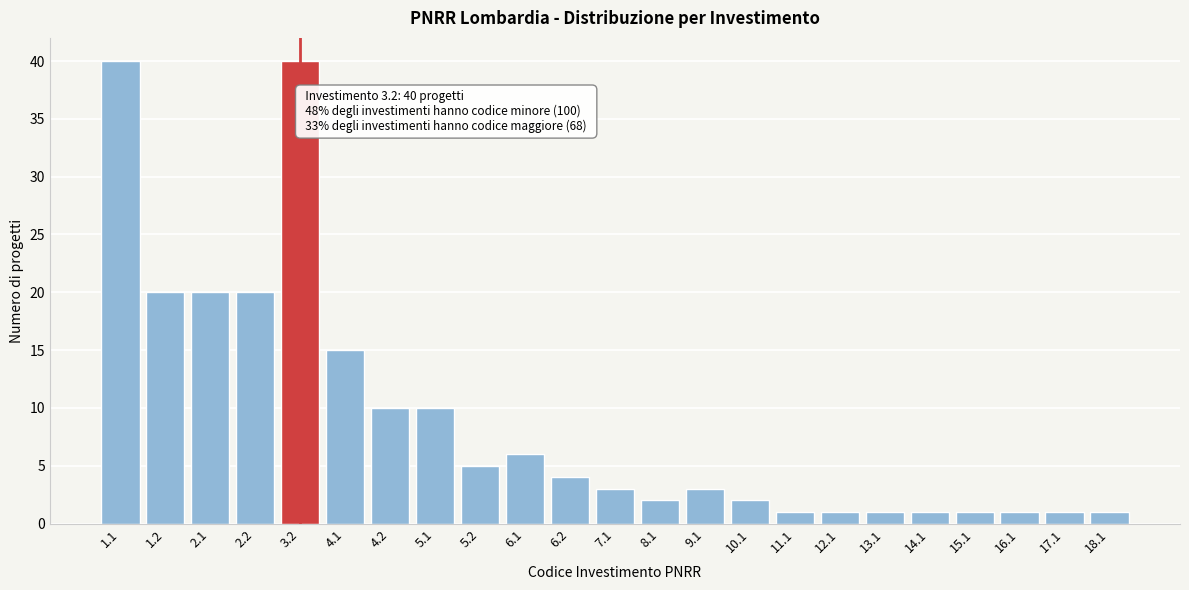

Reading left to right, list all the values displayed in this chart.

1.1=40	1.2=20	2.1=20	2.2=20	3.2=40	4.1=15	4.2=10	5.1=10	5.2=5	6.1=6	6.2=4	7.1=3	8.1=2	9.1=3	10.1=2	11.1=1	12.1=1	13.1=1	14.1=1	15.1=1	16.1=1	17.1=1	18.1=1